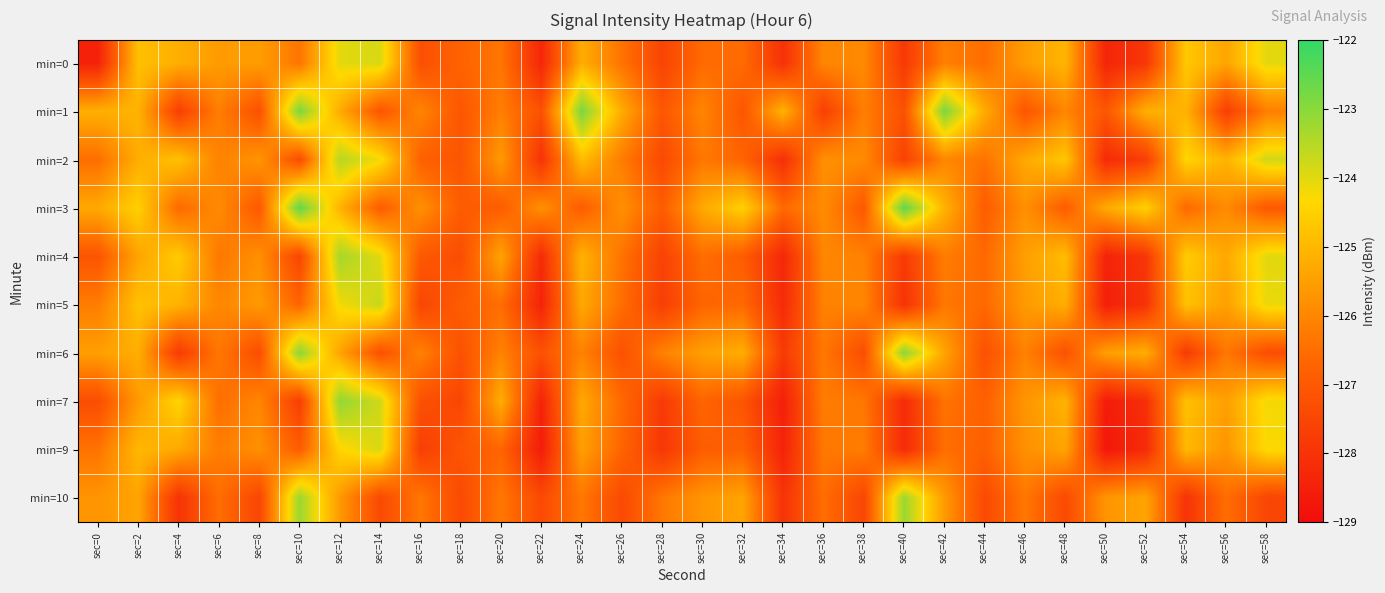

What is the total value across all series at sec=38?

-1264.4